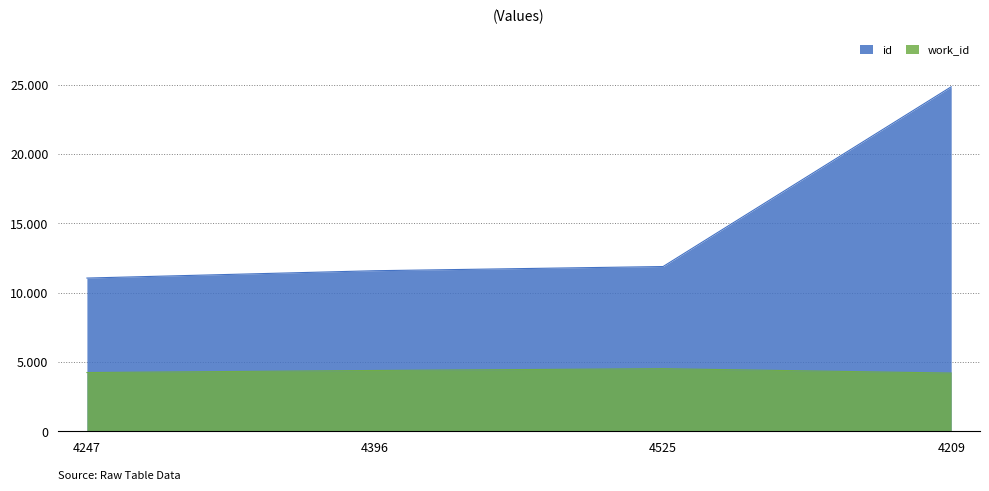

What is the spread (max minus min) of values at 4247?

6812